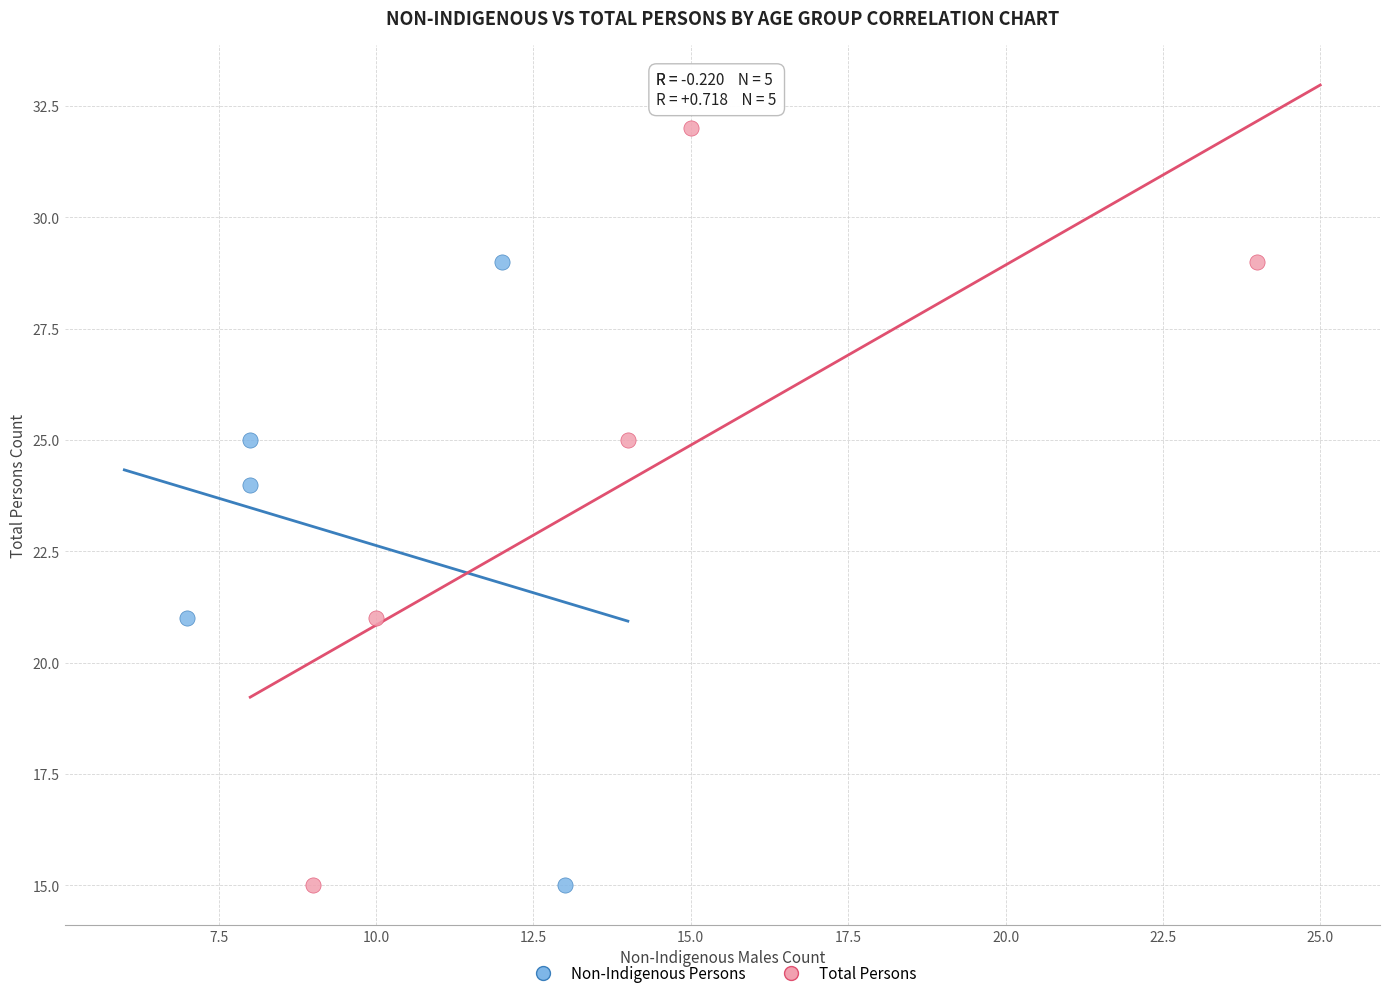

Which series has the widest spread of Y values?

Total Persons